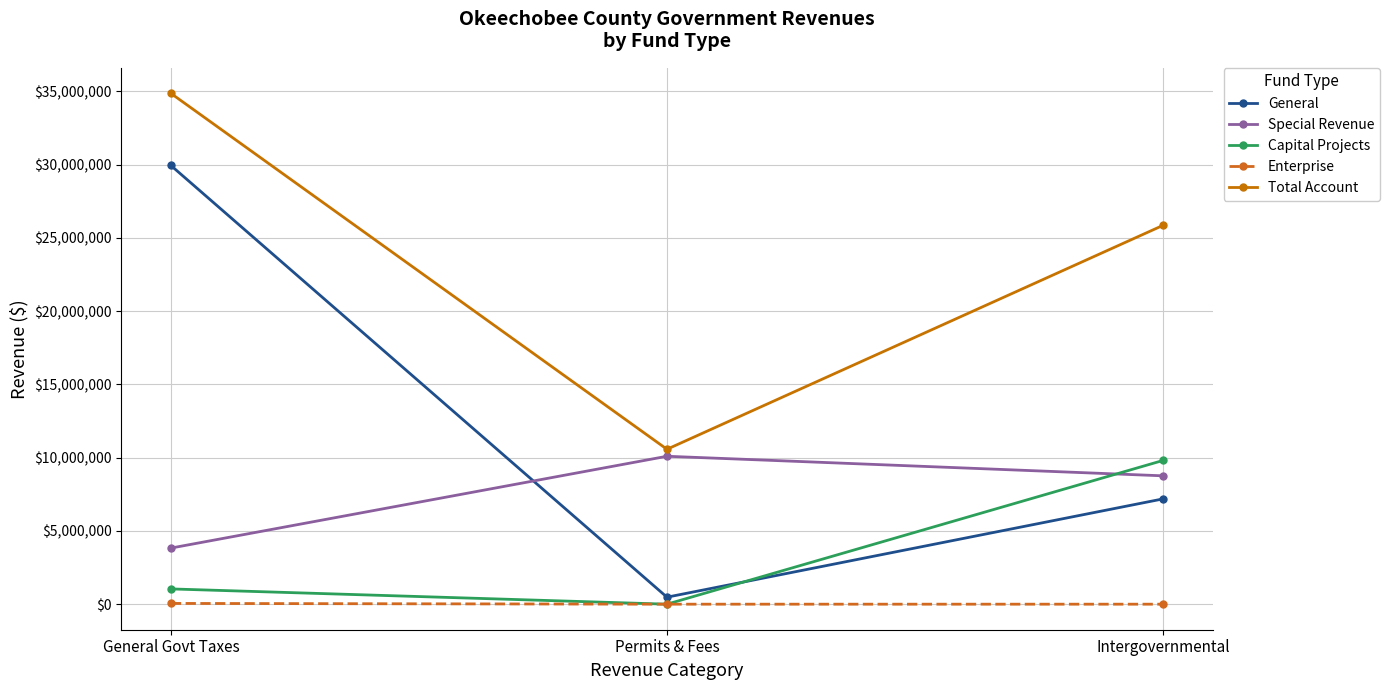

What is the total value across all series at Intergovernmental?

51602026